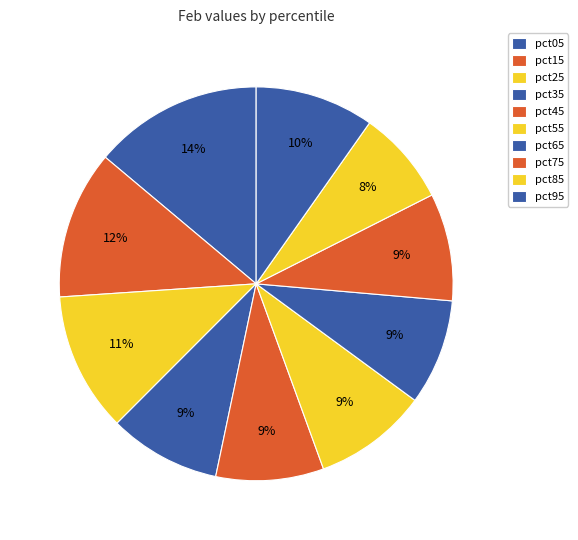

How many slices are in this pie chart?

10